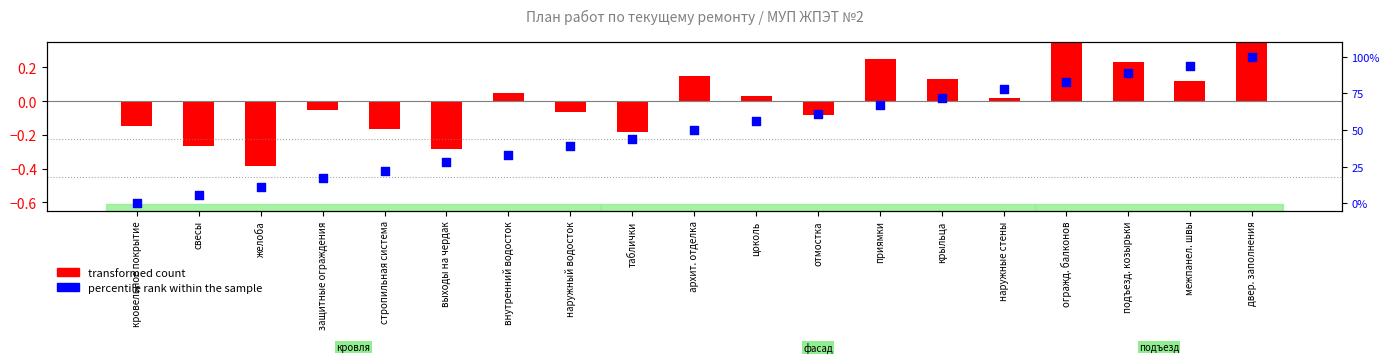

Which series reaches the maximum Y coordinate?

percentile rank within the sample